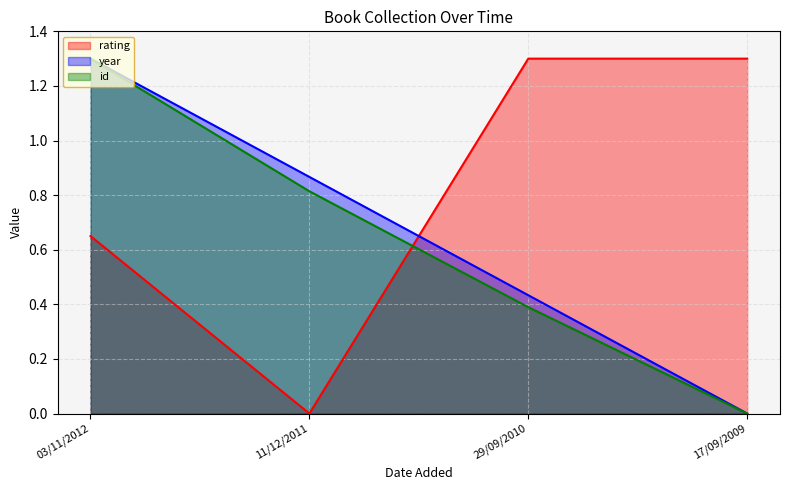

The value of rating_line at 29/09/2010 is 1.3. True or false?

True